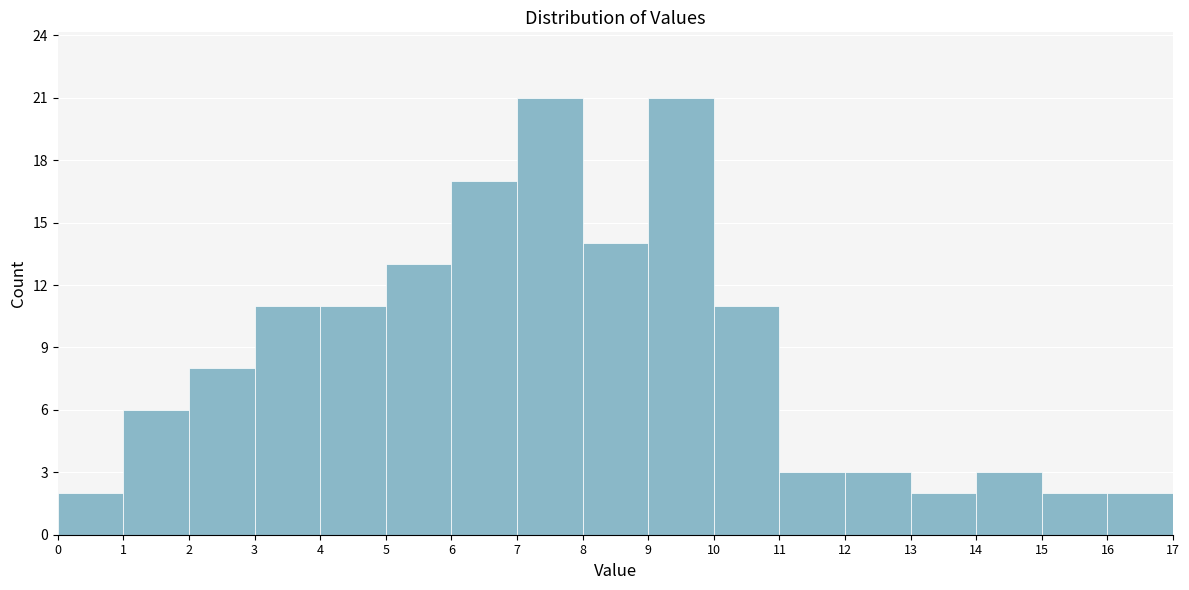

Reading left to right, list every bar in this chart as the range it spans on the x-axis followed by its height. The values are not printed on the chart, so give them approximately, as read against the axis.

0 to 1: 2
1 to 2: 6
2 to 3: 8
3 to 4: 11
4 to 5: 11
5 to 6: 13
6 to 7: 17
7 to 8: 21
8 to 9: 14
9 to 10: 21
10 to 11: 11
11 to 12: 3
12 to 13: 3
13 to 14: 2
14 to 15: 3
15 to 16: 2
16 to 17: 2